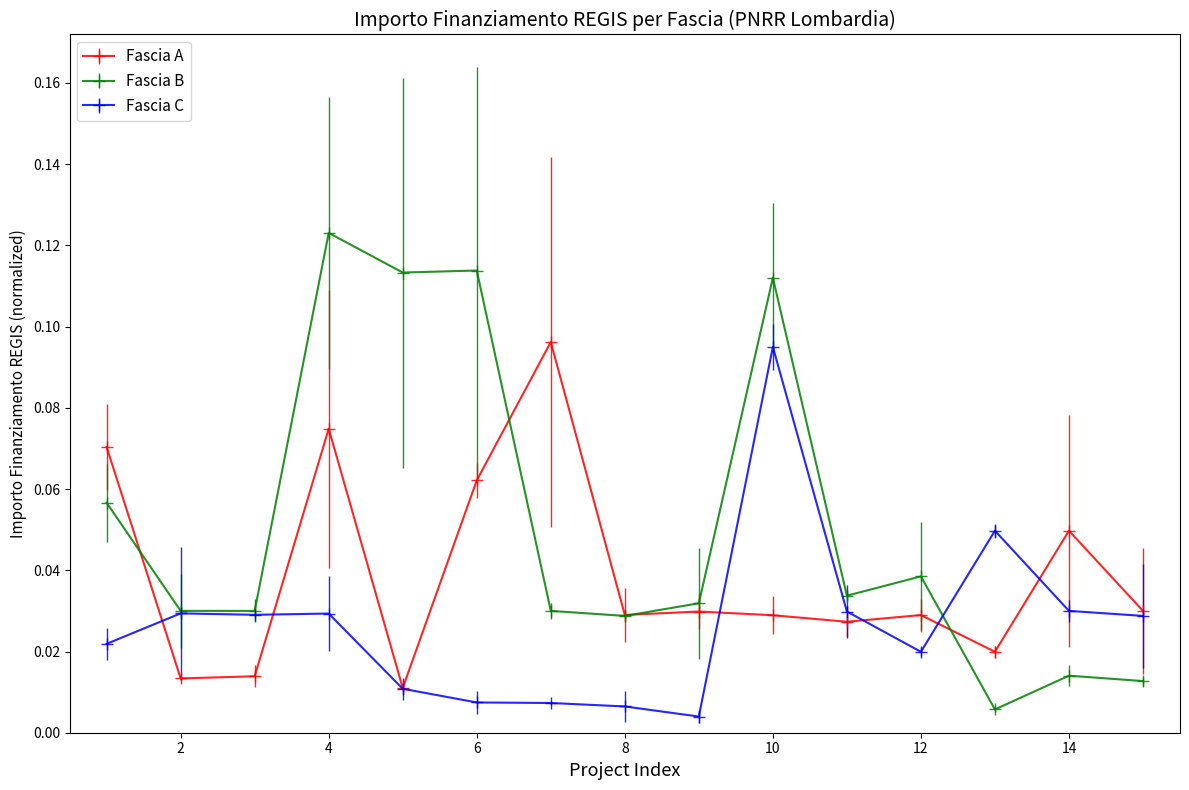

Which series has the widest spread of values?

Fascia B